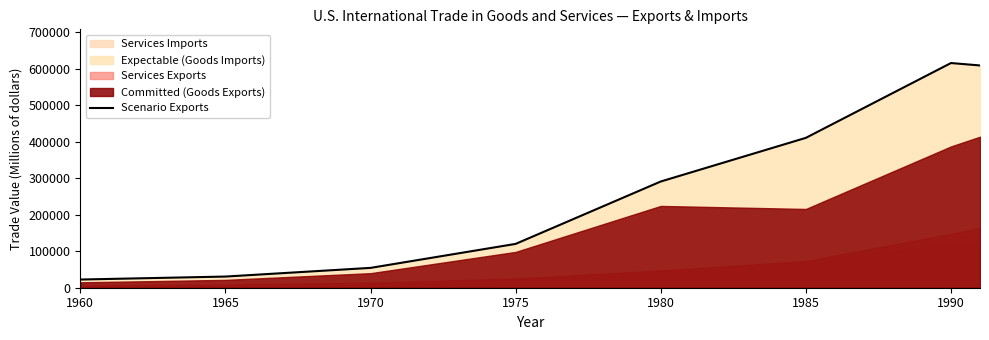

Where does the data first go above 291242?

1985